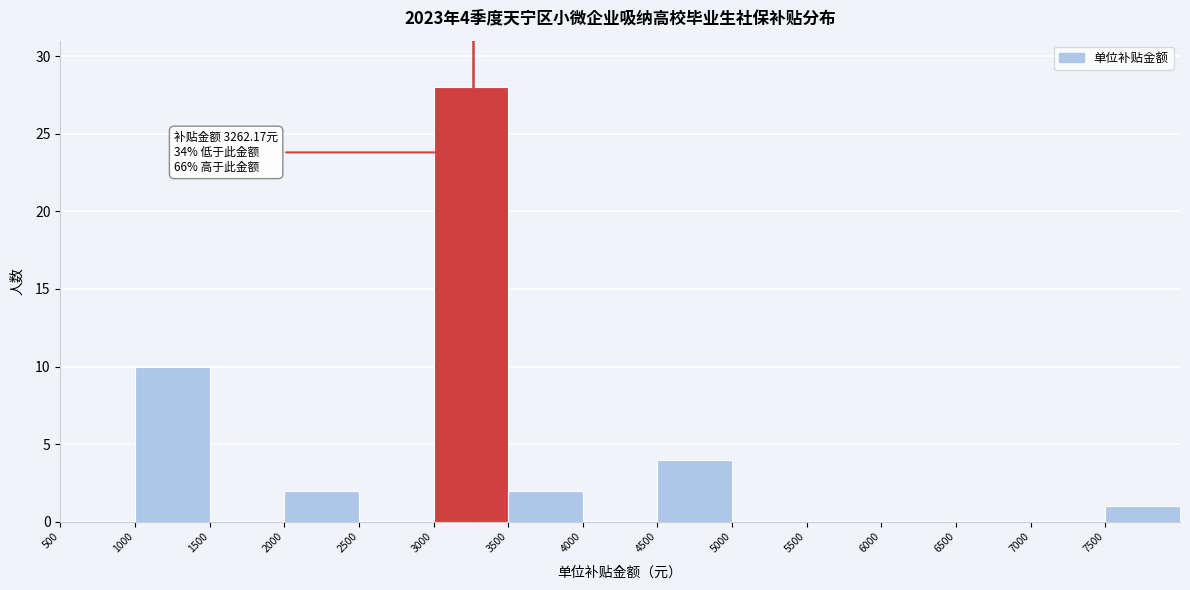

Over which range of the x-axis is the bar tallest?

3000 to 3500